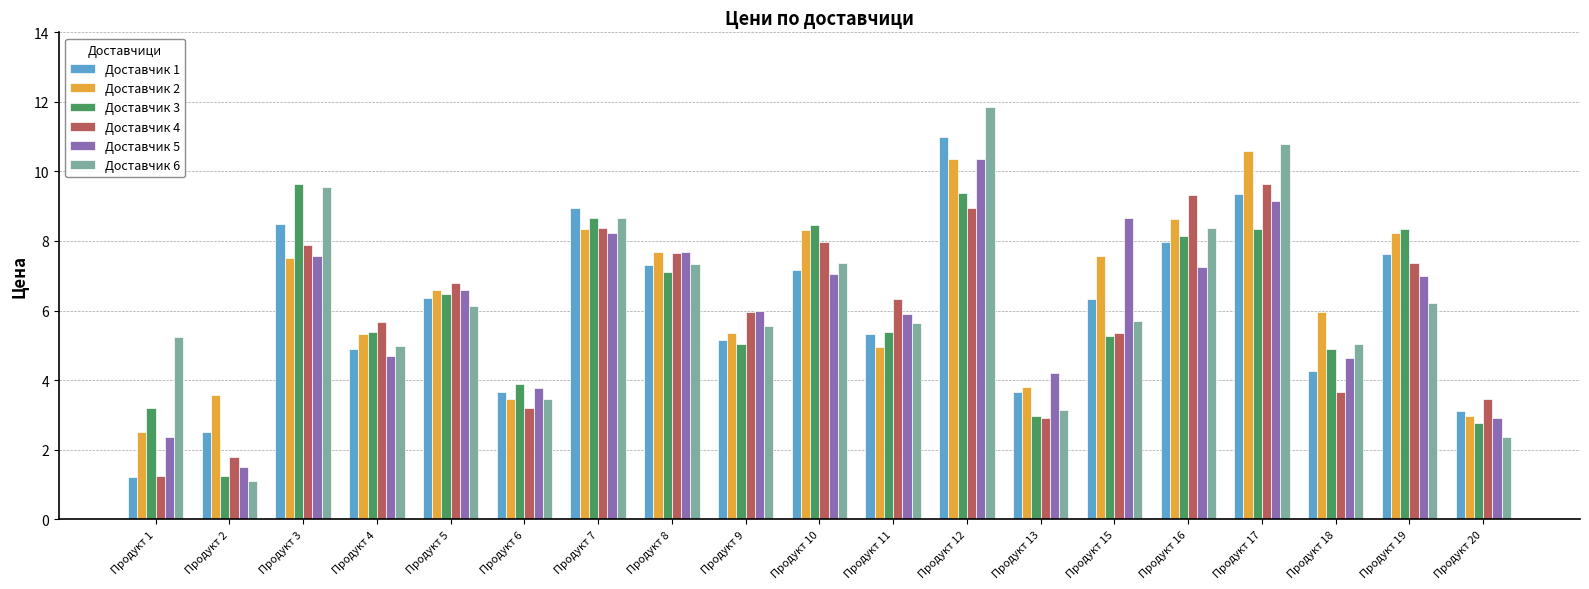

What is the total value across all series at Продукт 10?

46.3